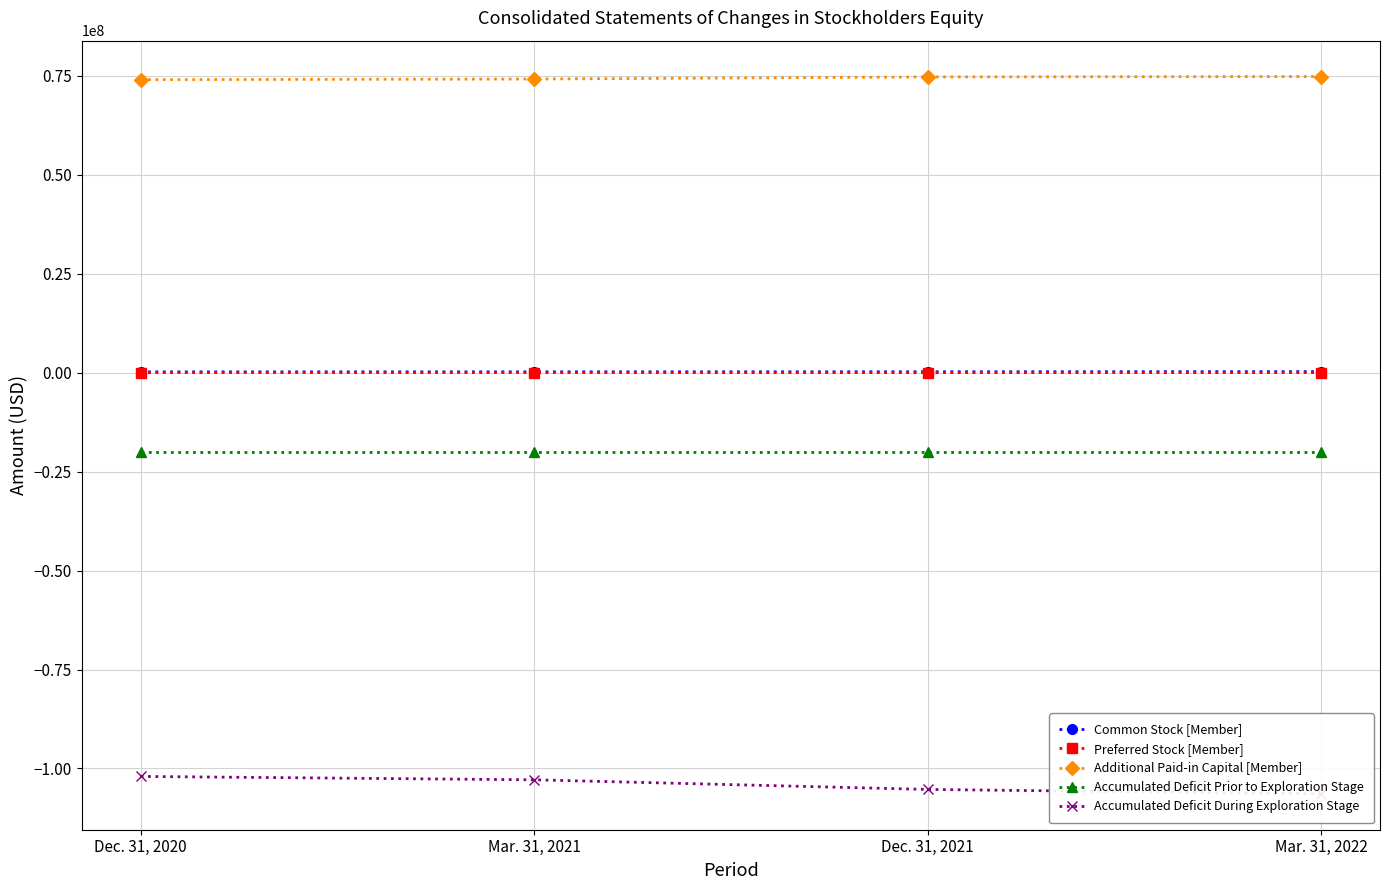

What are all the series names shown in the legend?

Common Stock [Member], Preferred Stock [Member], Additional Paid-in Capital [Member], Accumulated Deficit Prior to Exploration Stage, Accumulated Deficit During Exploration Stage